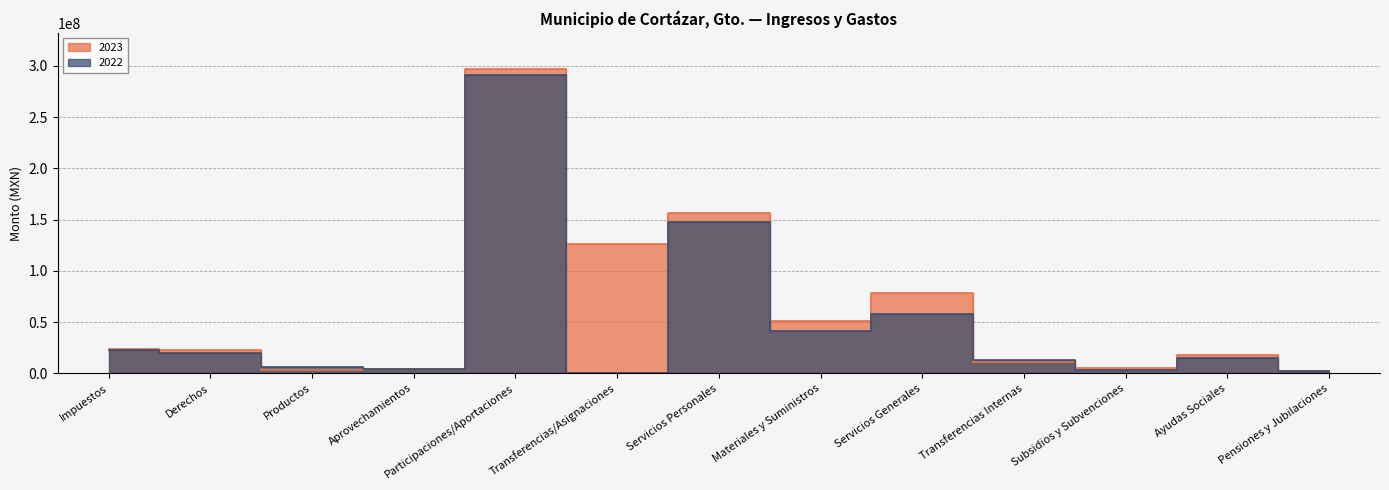

The 2023 series shows 222707092.5 at Transferencias/Asignaciones. True or false?

False